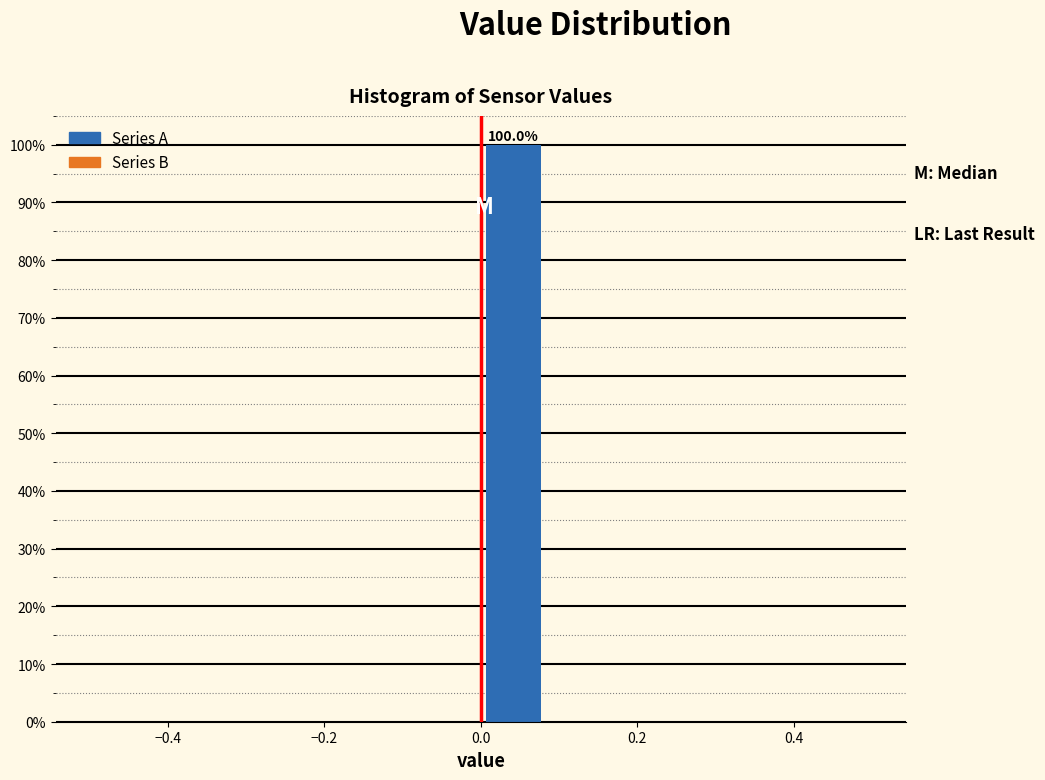

Which range on the x-axis has the tallest bar?

0.00 to 0.08